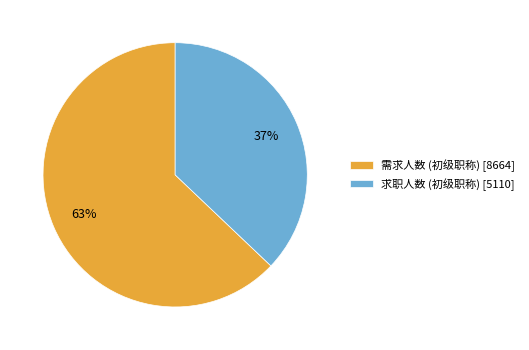

What is the ratio of the value at 求职人数 (初级职称) to the value at 需求人数 (初级职称)?

0.6